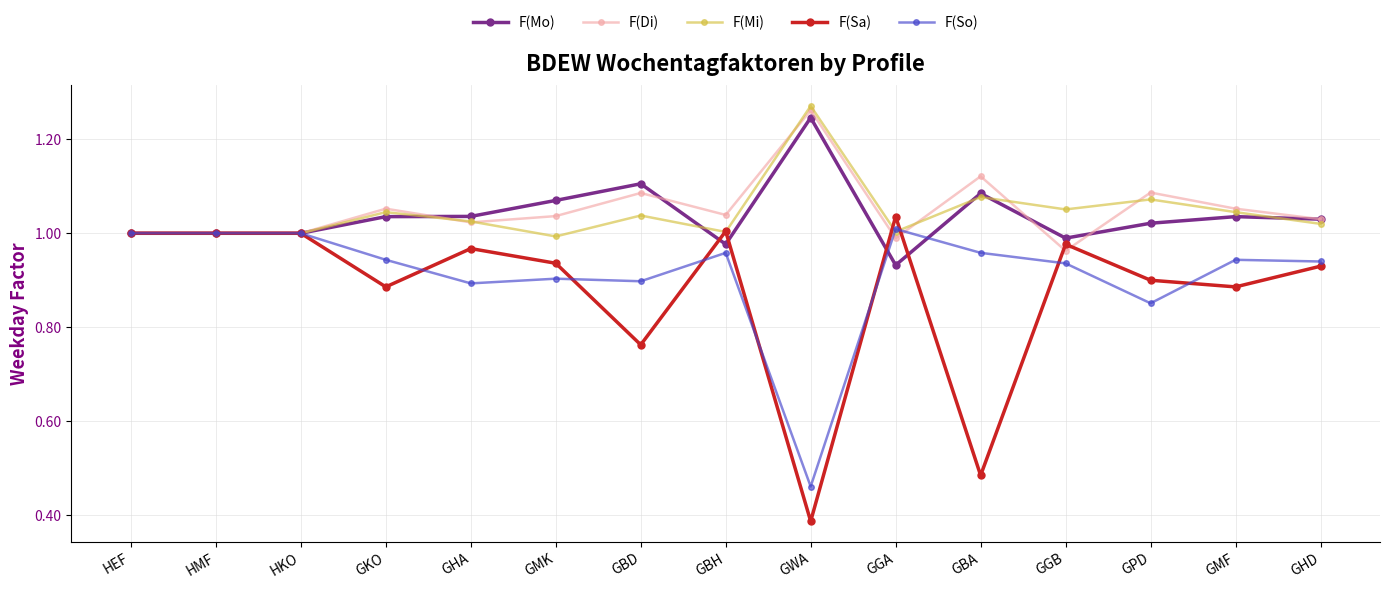

Count the number of data series in this chart.

5